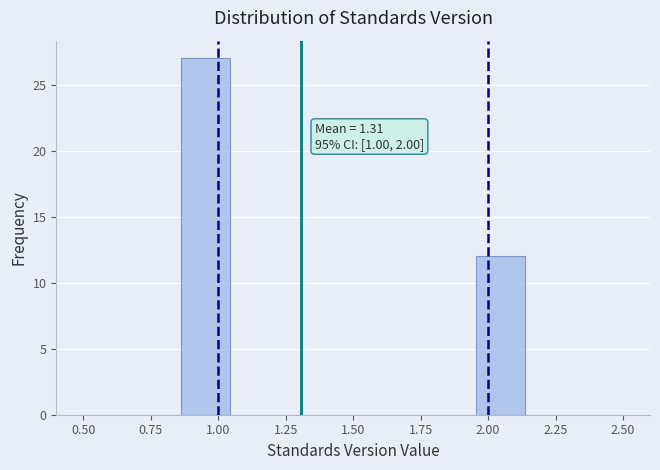

Read against the x-axis, roughly where is the centre of the tallest bar?

0.95